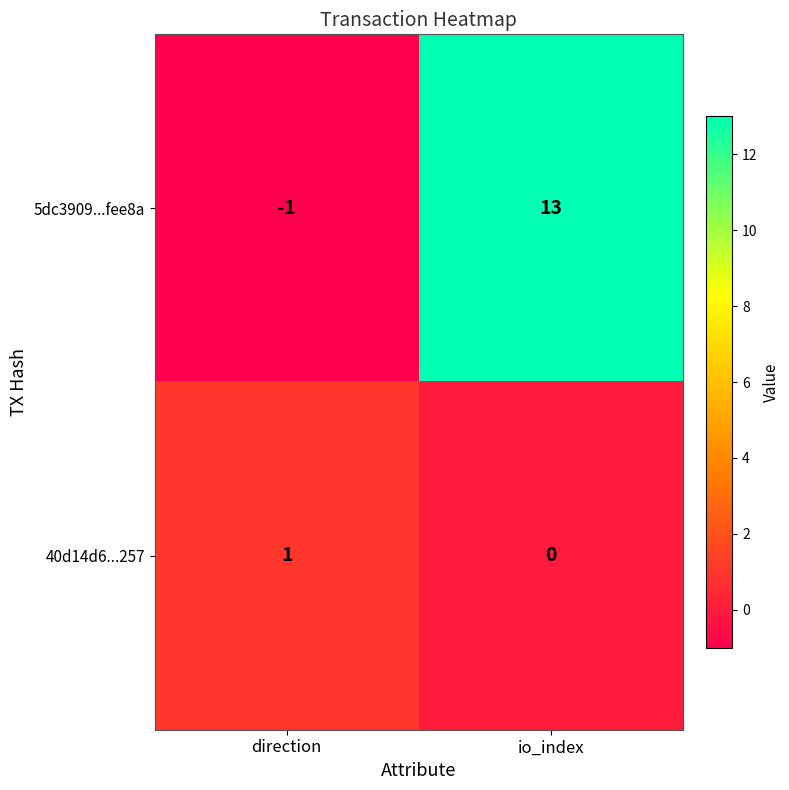

The 40d14d6...257 series shows 0 at io_index. True or false?

True